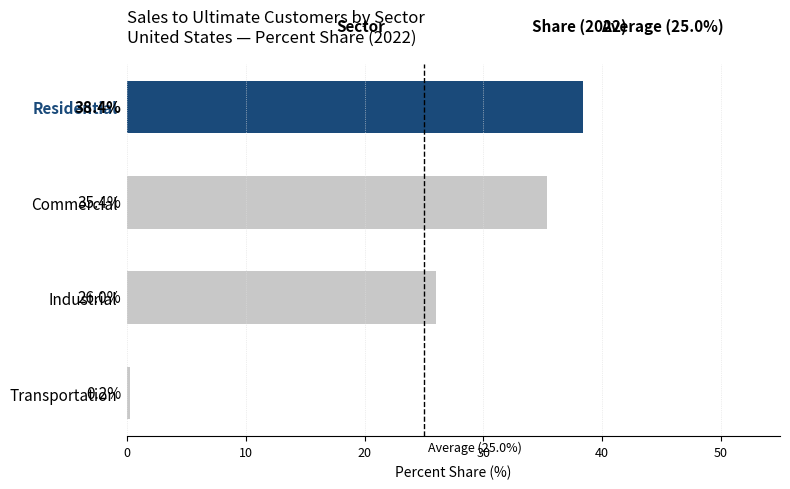

At which category does the chart reach its minimum across all series?

Transportation